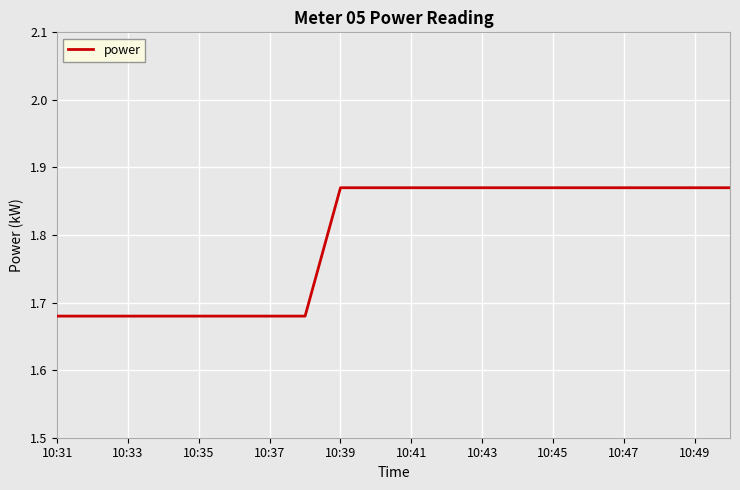

Is it true that the value at 10:35 is 2.7?

False